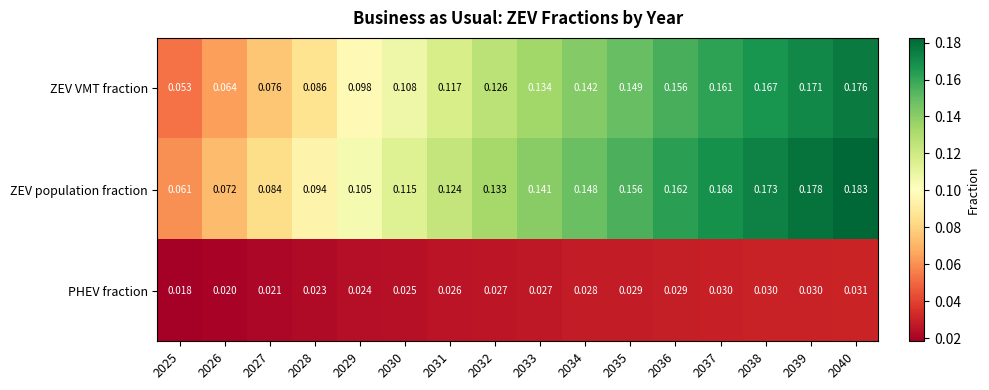

How many categories are shown in the chart?

16